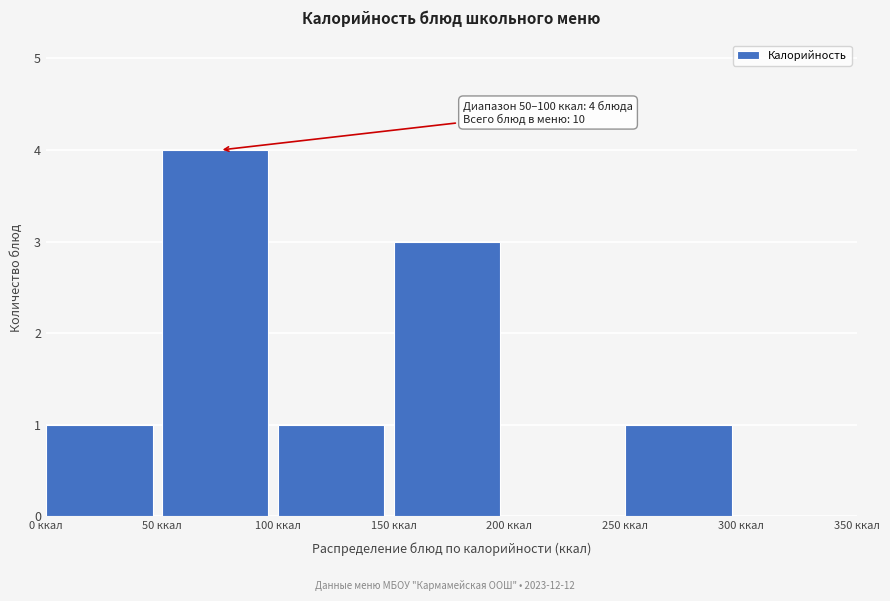

Which range on the x-axis has the tallest bar?

50 to 100